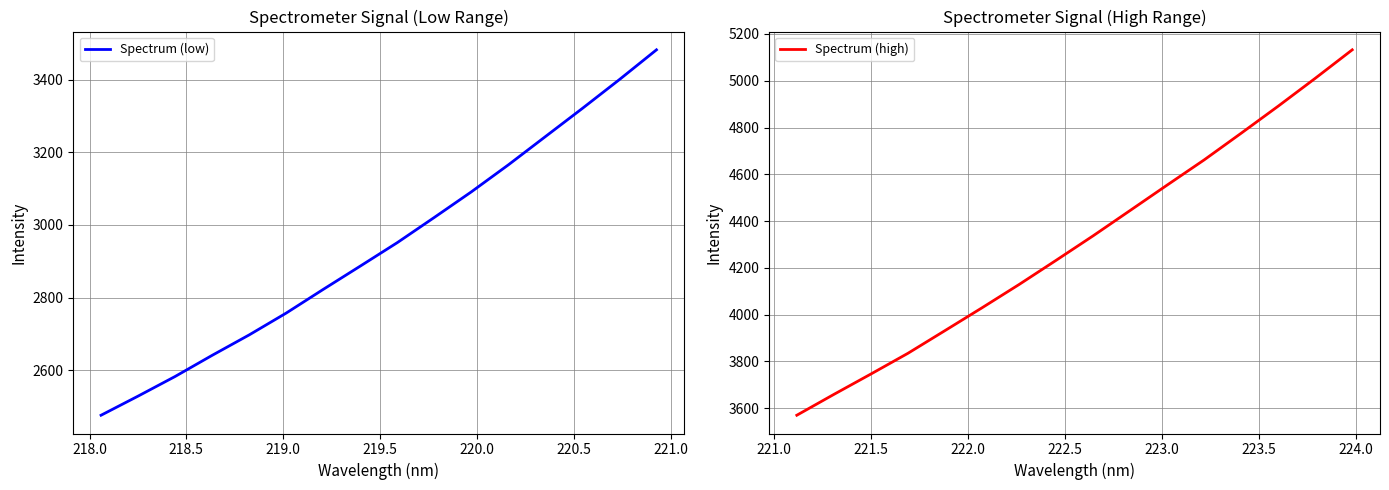

How many data points does each series have?

16